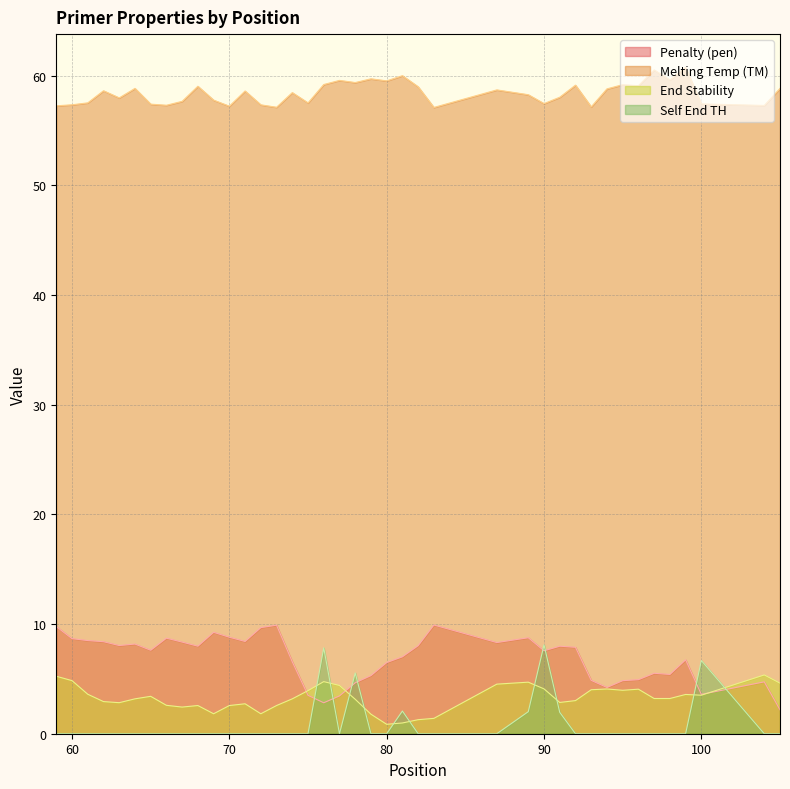

What is the highest value of the PRIMER_LEFT_0_END_STABILITY series?

5.4